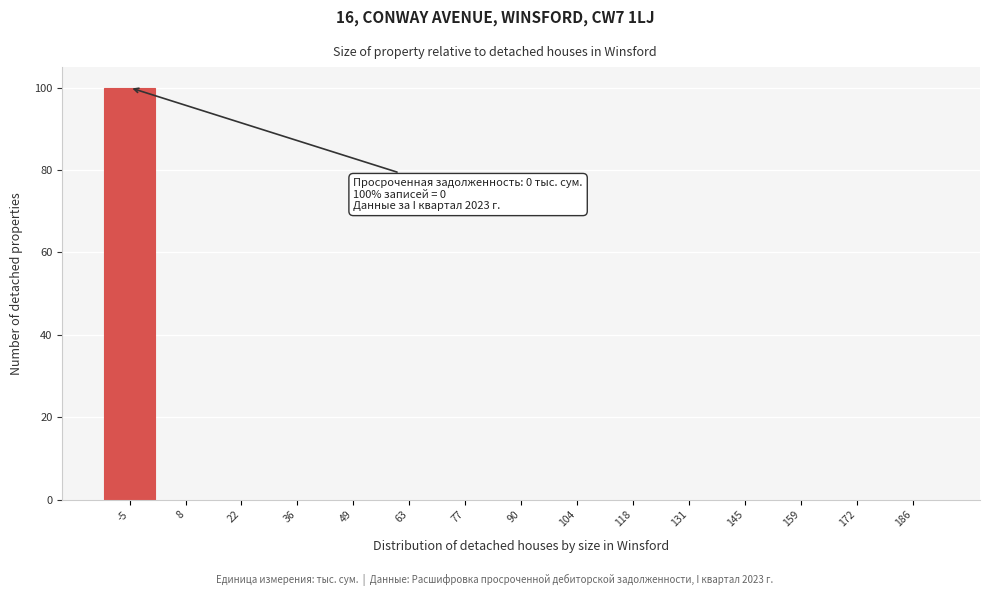

Reading left to right, list all the values displayed in this chart.

-5=100	8=0	22=0	36=0	49=0	63=0	77=0	90=0	104=0	118=0	131=0	145=0	159=0	172=0	186=0